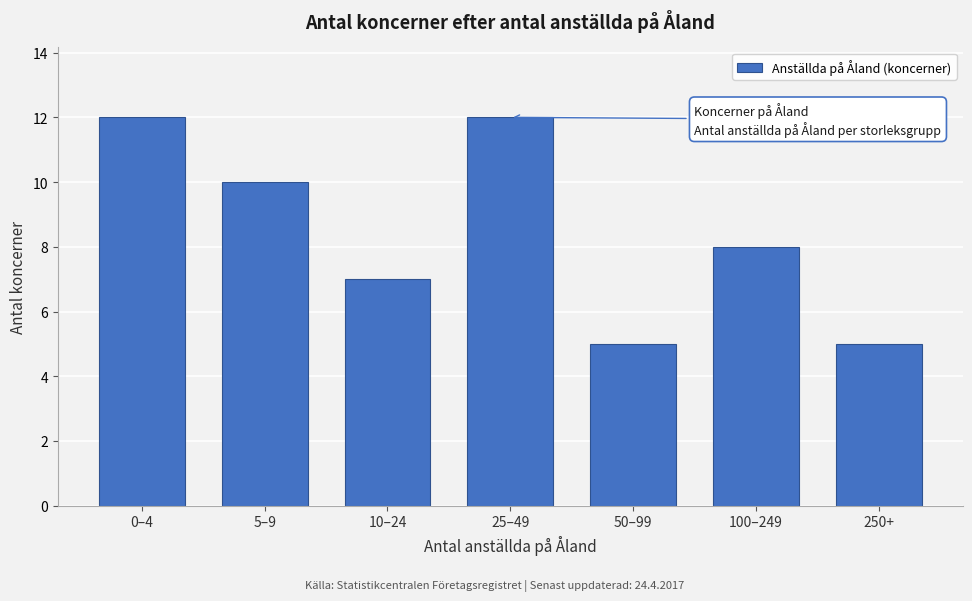

Reading right to left, extract all data points from this chart.

5	8	5	12	7	10	12